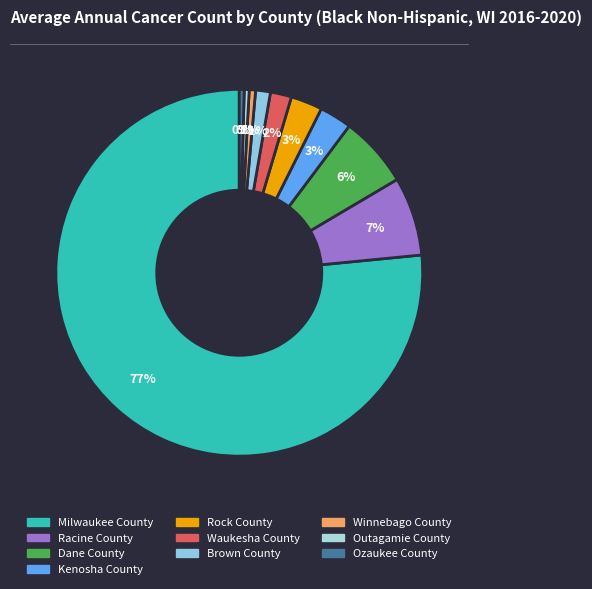

Which category has the smallest portion of the pie?

Outagamie County